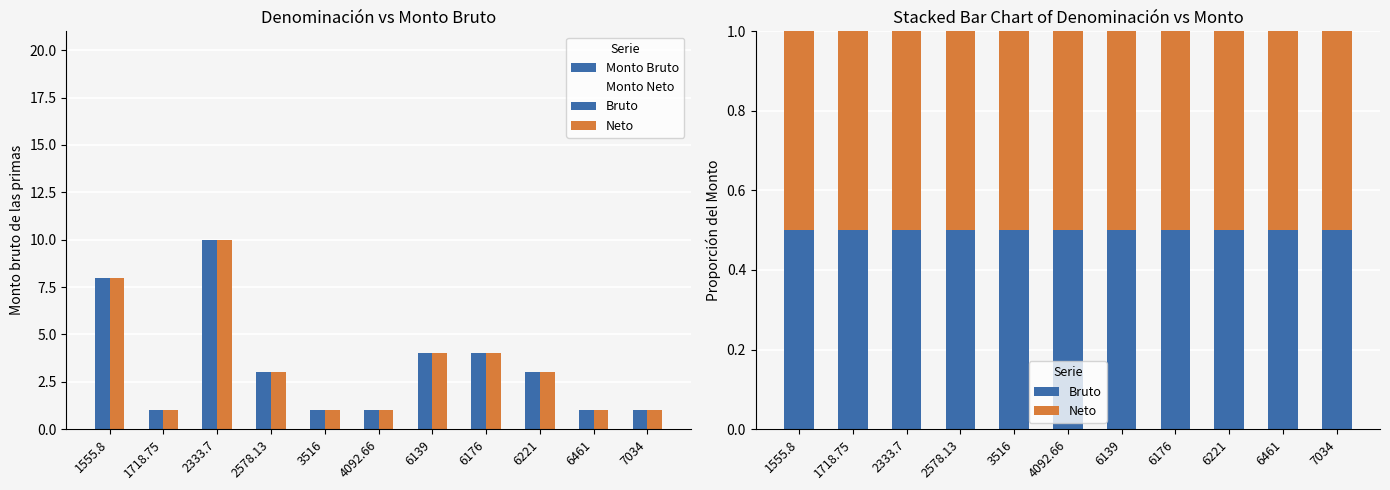

What is the difference between the highest and lowest values at 3516?

0.5